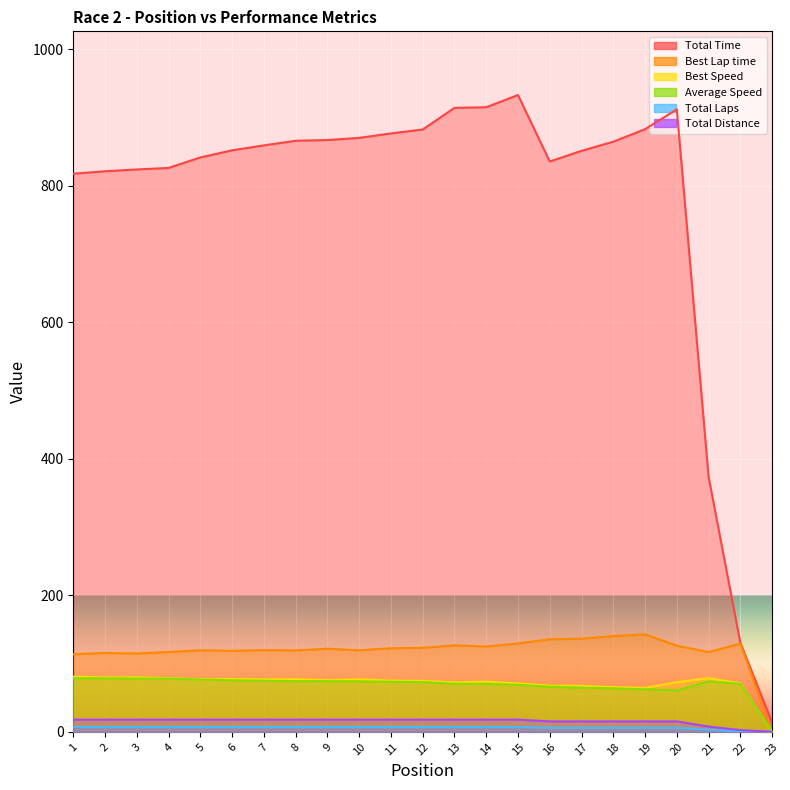

Does the chart display data point markers on the line(s)?

No